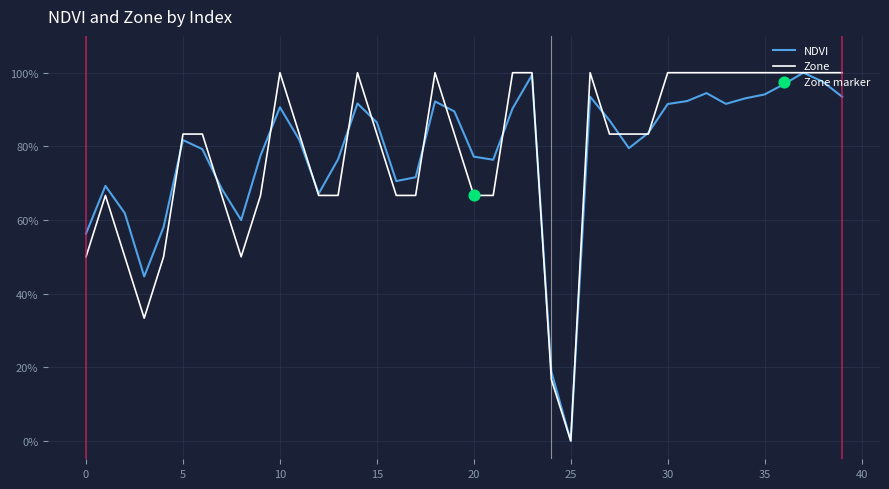

Is this an area chart (filled region under the line)?

No